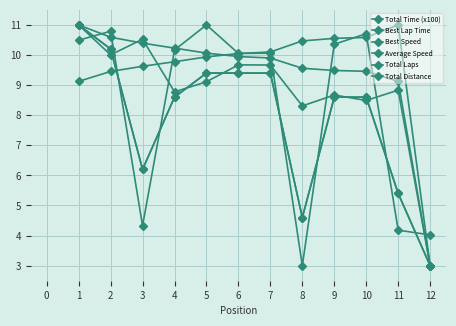

True or false: Total Time (x100) has a value of 1.6 at 10.

False